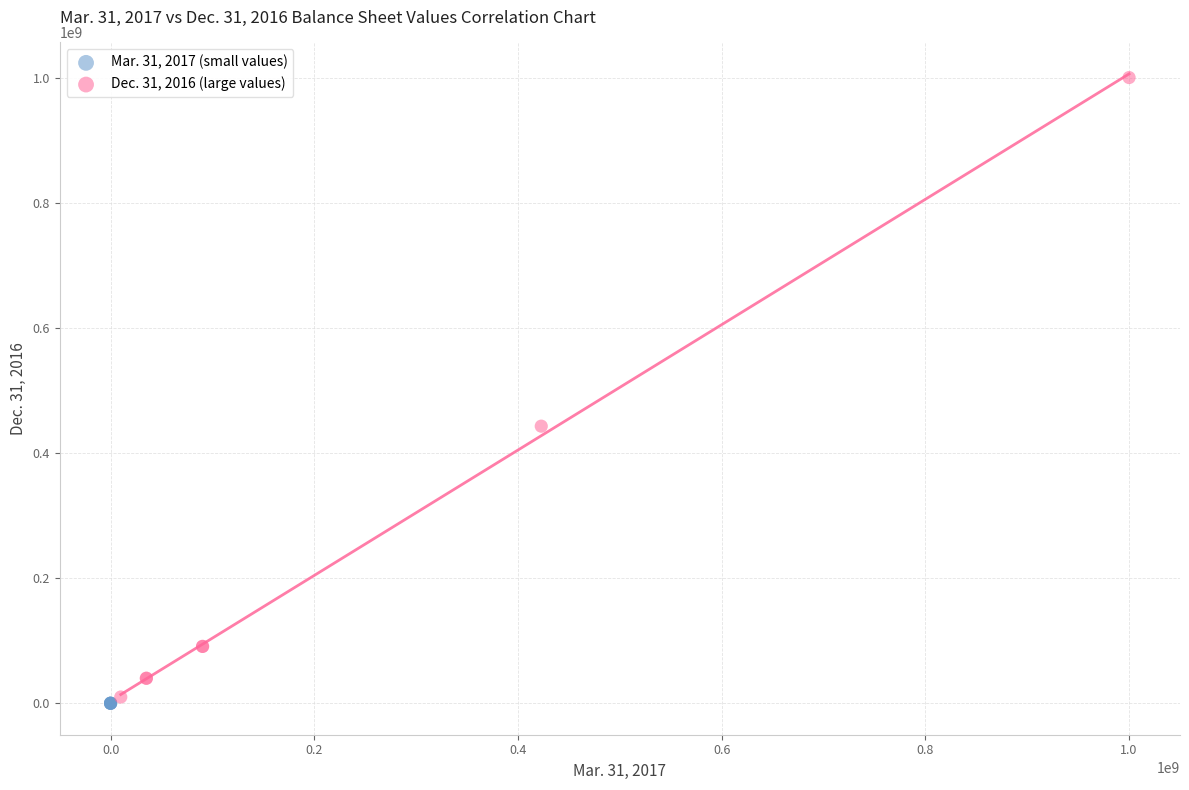

Which series has the widest spread of Y values?

Dec. 31, 2016 (large values)